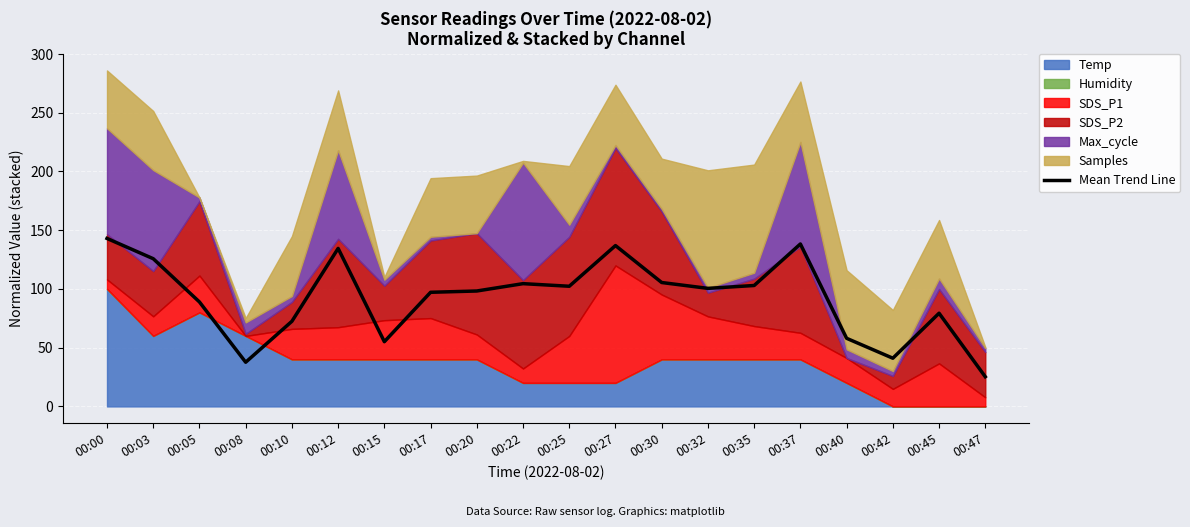

Where does the data first go above 100?

00:00